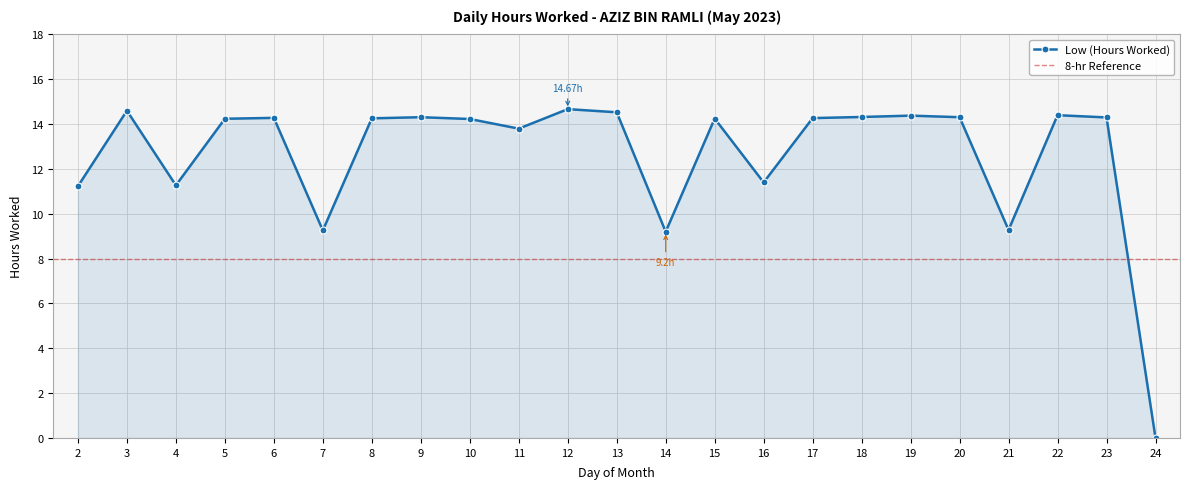

List the labels in order of value, largest first.

12, 3, 13, 22, 19, 18, 9, 20, 23, 6, 17, 8, 15, 5, 10, 11, 16, 4, 2, 21, 7, 14, 24